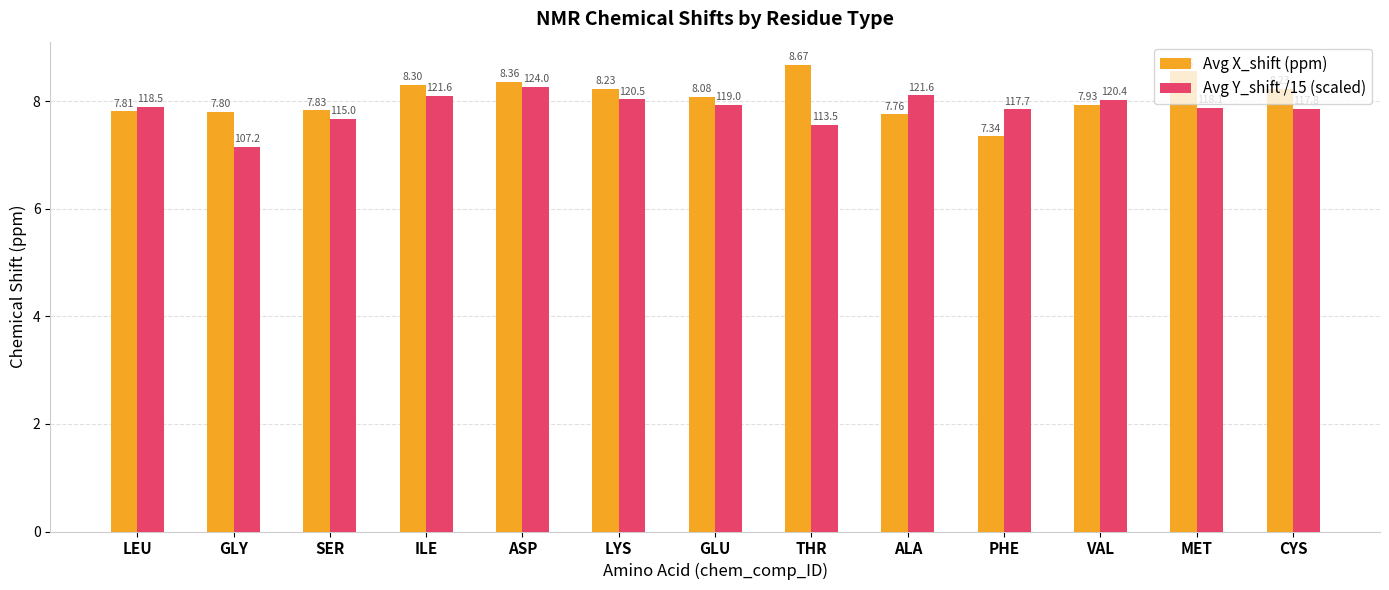

The Avg X_shift (ppm) series shows 3.4 at LEU. True or false?

False